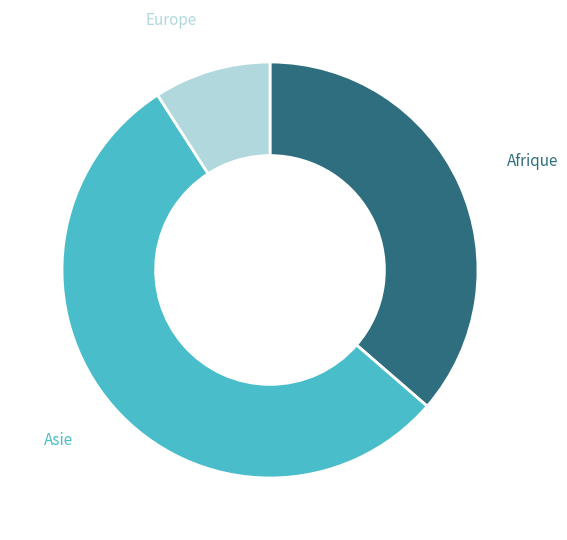

True or false: Afrique accounts for 36% of the total.

True